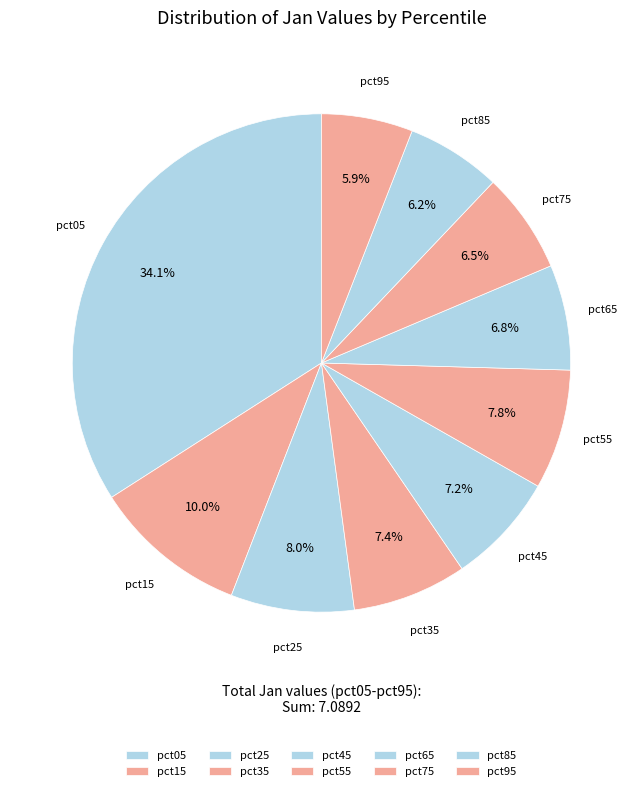

Does pct15 account for over 50% of the chart?

No